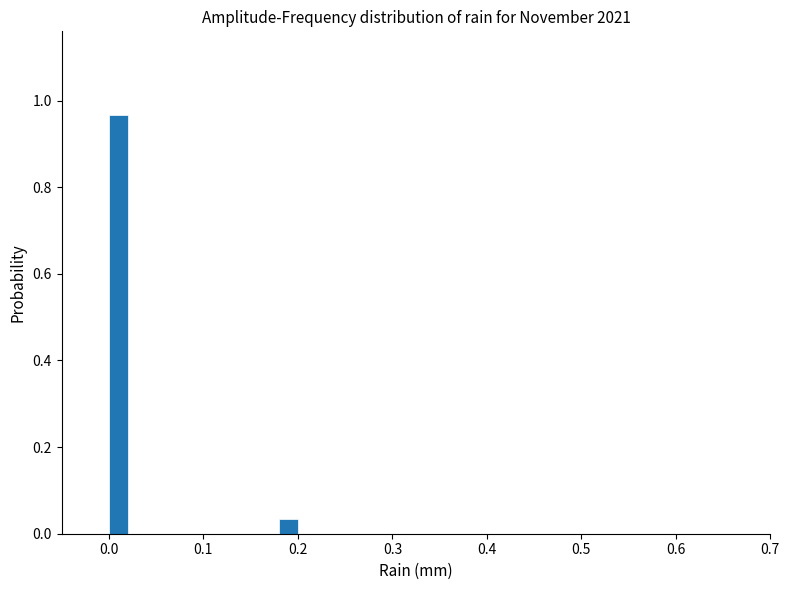

Around what value on the x-axis is the tallest bar? Give the approximate position of its centre, as read against the axis.

0.01